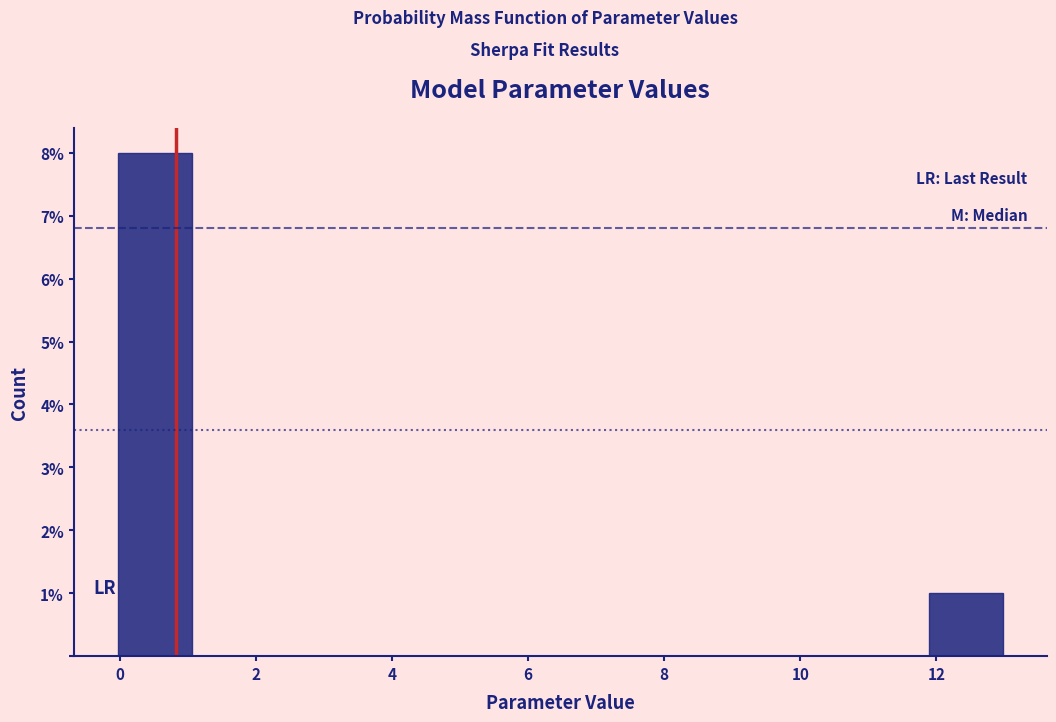

Over which range of the x-axis is the bar tallest?

0.0 to 1.0